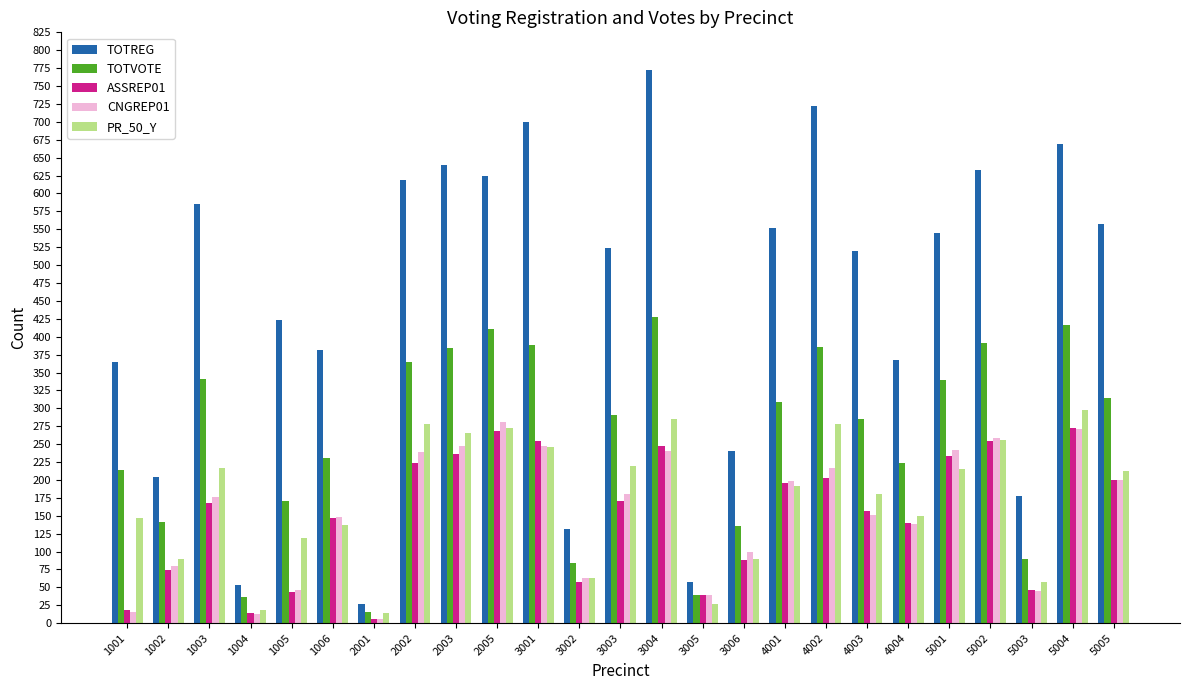

What are all the series names shown in the legend?

TOTREG, TOTVOTE, ASSREP01, CNGREP01, PR_50_Y